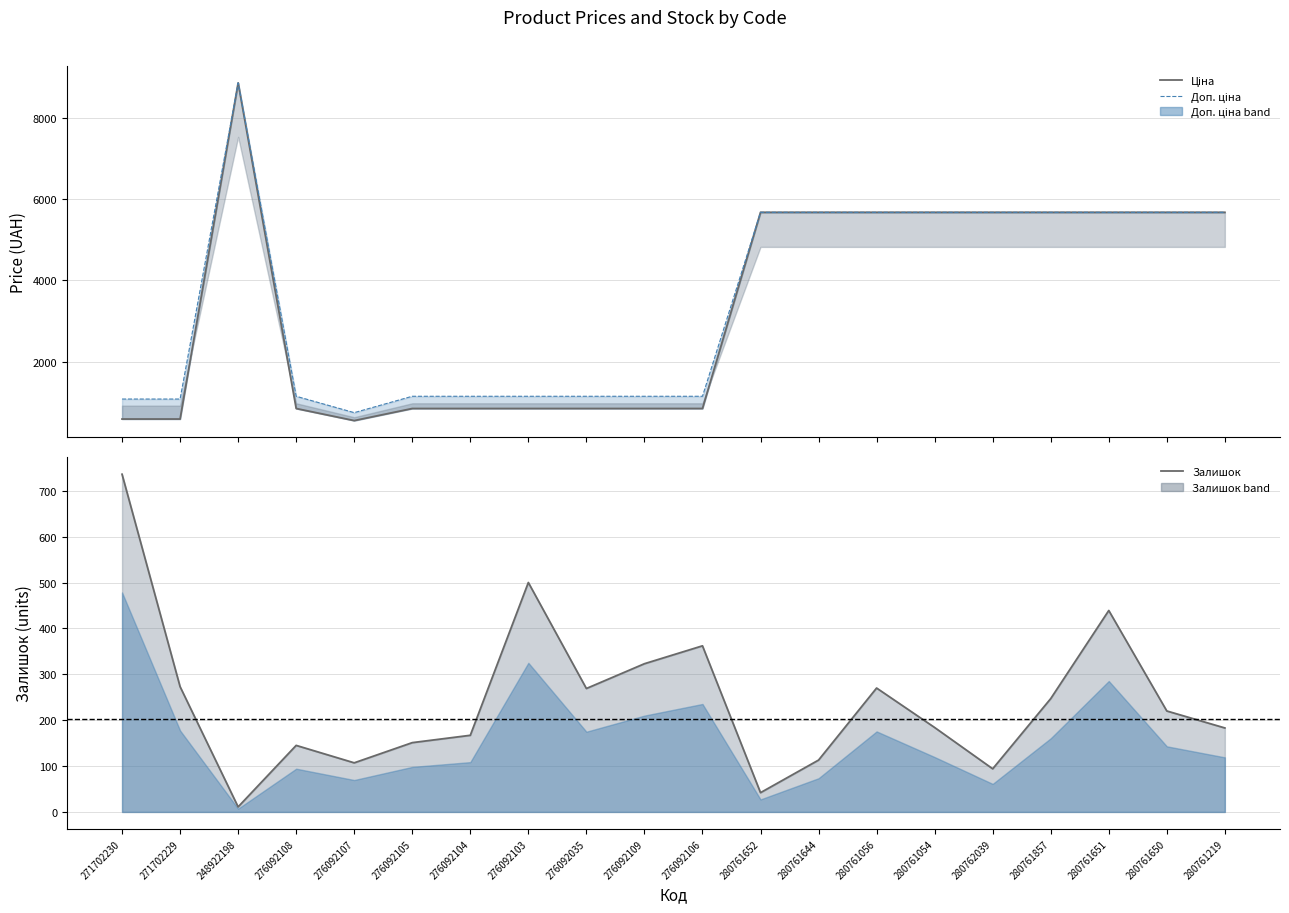

Rank the series by their maximum value, from highest to lowest.

Ціна, Доп. ціна, Залишок